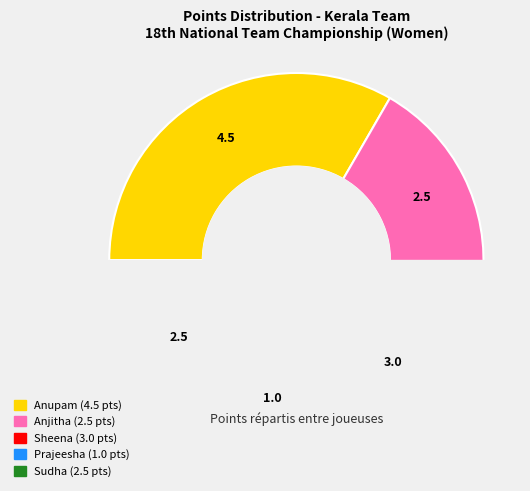

Rank the categories by value from lowest to highest.

Prajeesha K, Anjitha Krishnakumar, Sudha P., Sheena E., Anupam M Sreekumar